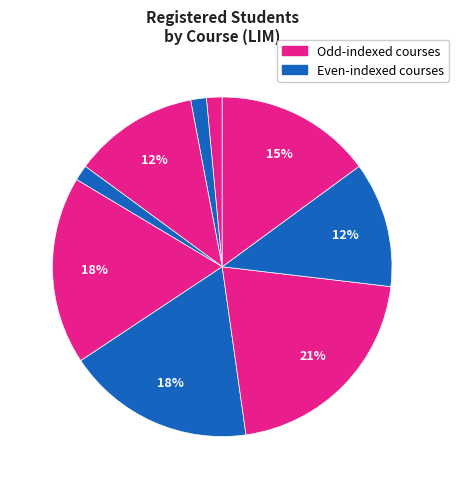

Count the number of slices in the pie.

9